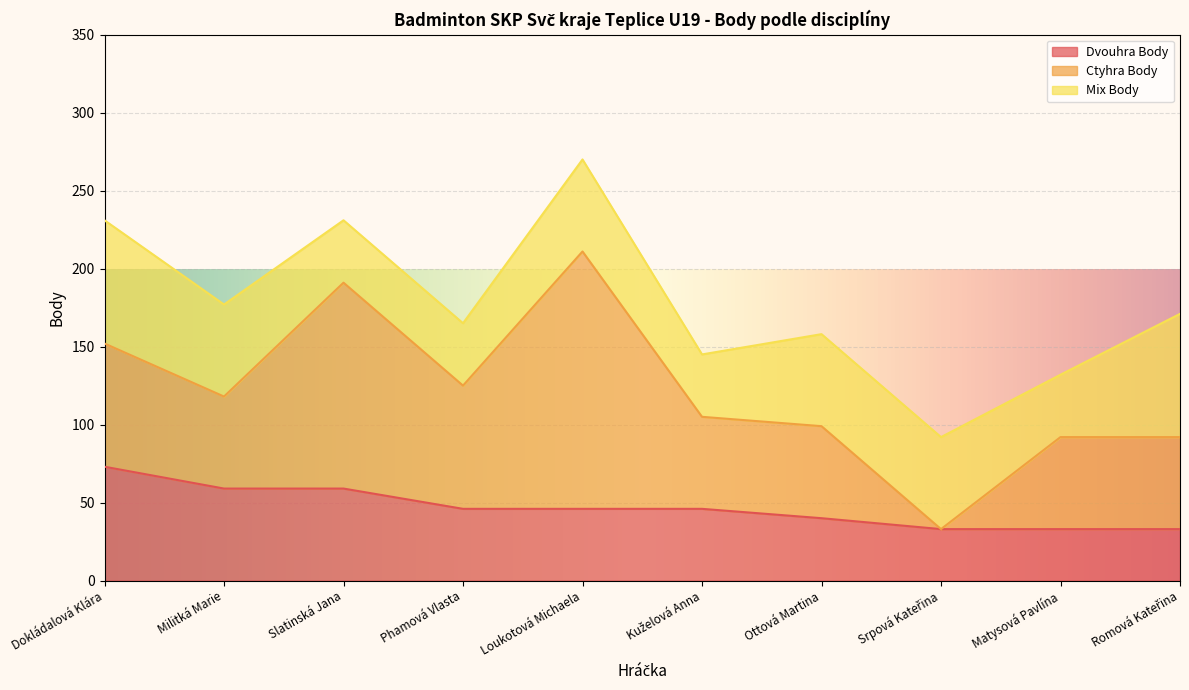

Which series has the largest total across all categories?

Ctyhra Body